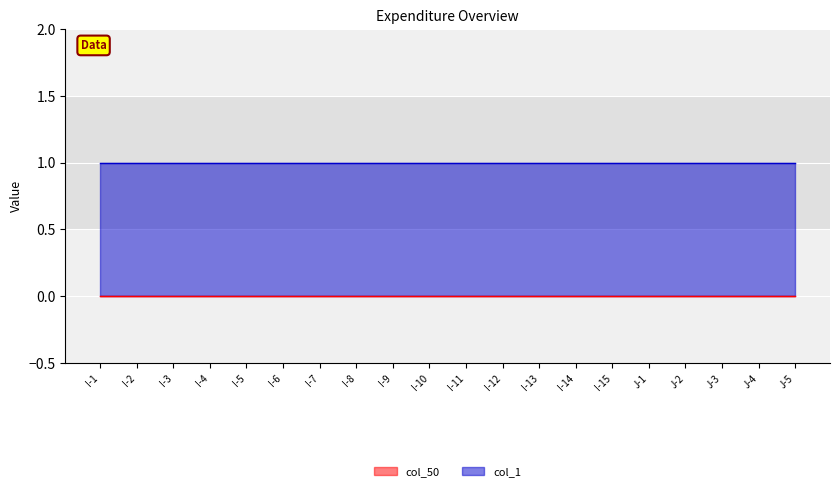

True or false: col_50 and col_1 cross at least once.

False